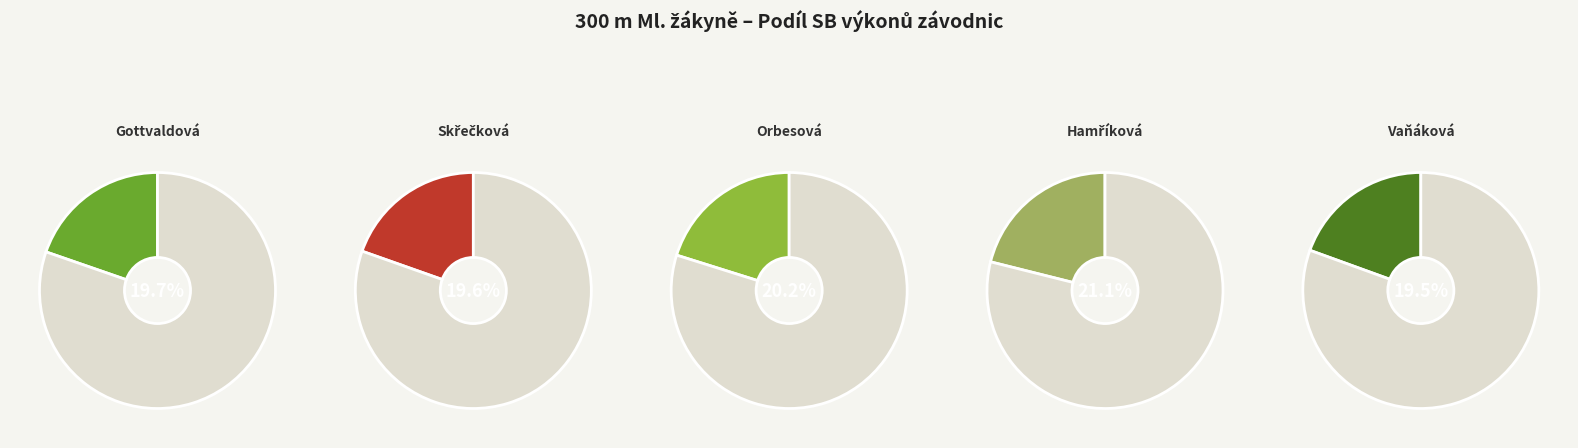

What is the ratio of the value at Hamříková Andrea to the value at Orbesová Adéla?

1.0